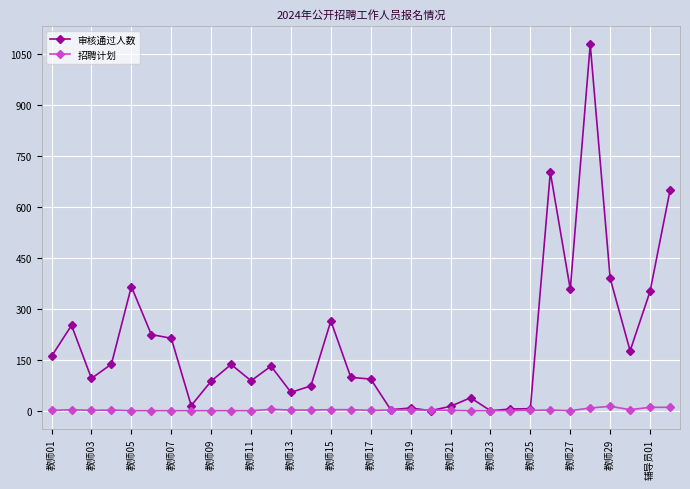

Rank the series by their maximum value, from highest to lowest.

审核通过人数, 招聘计划